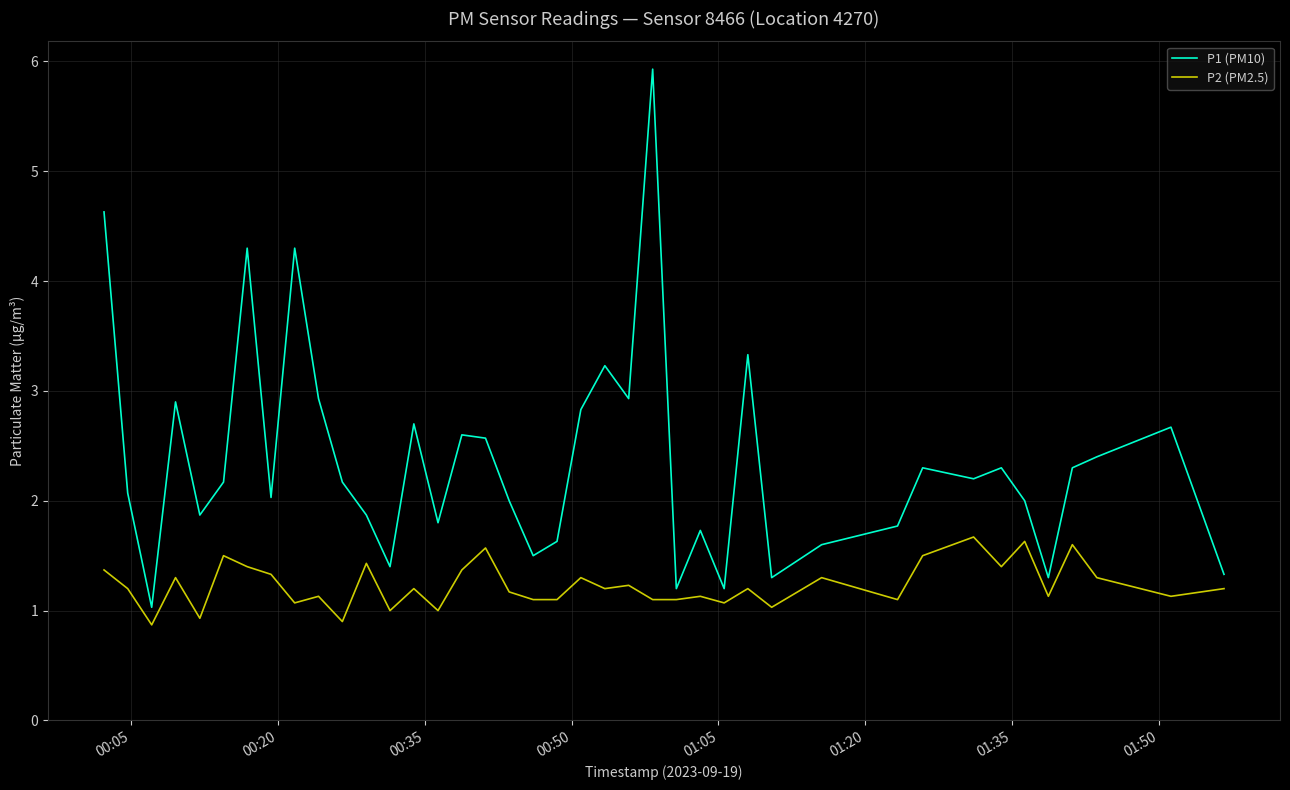

Which series has the widest spread of values?

P1 (PM10)